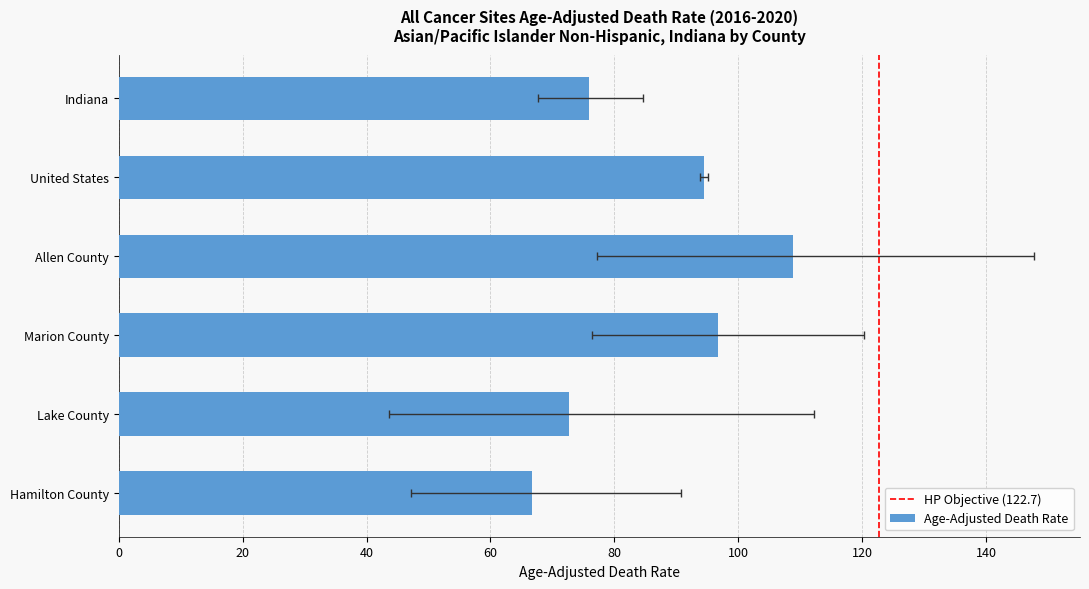

What is the difference between the values at Marion County and Hamilton County?

30.0